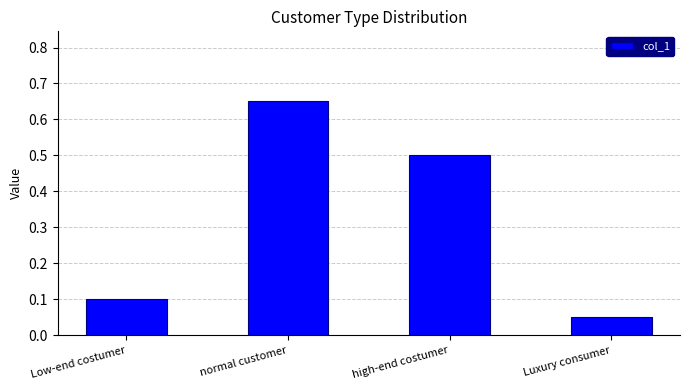

What is the change in value from Low-end costumer to high-end costumer?

+0.4